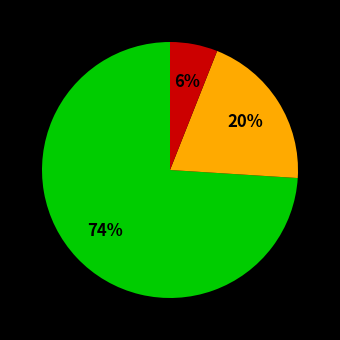

Is there a majority slice in this chart?

Yes